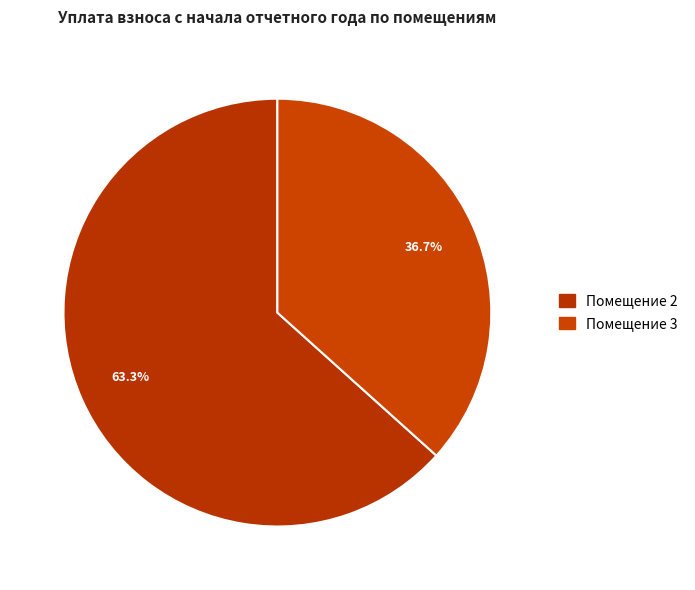

How many segments does this pie chart have?

2